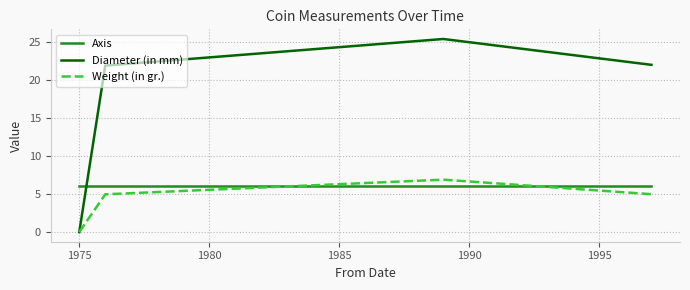

Which series ends up on top after the final intersection of Axis and Weight (in gr.)?

Axis